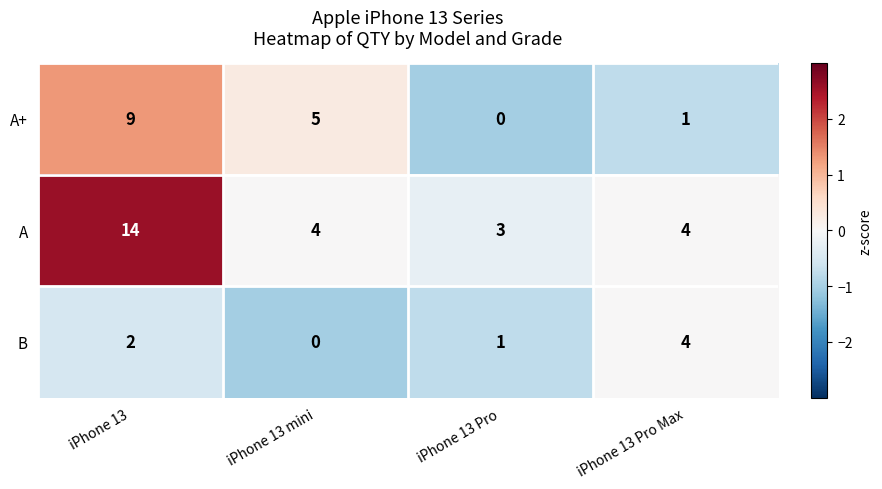

At iPhone 13 mini, list the series in order from smallest to largest.

B, A, A+